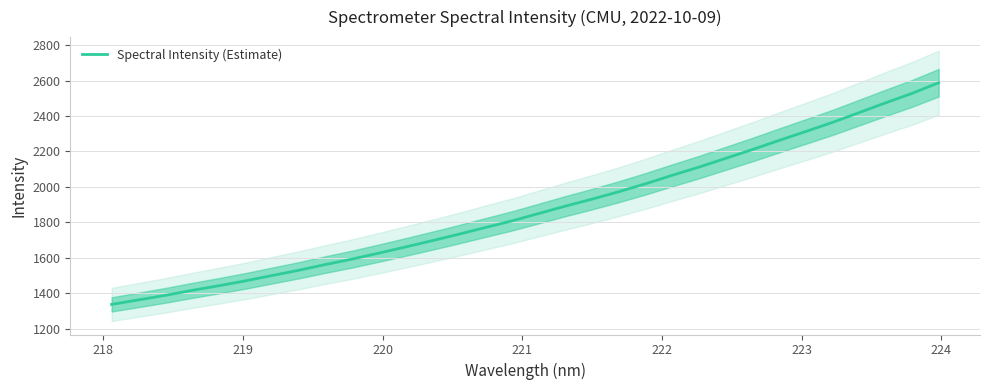

Reading left to right, extract all data points from this chart.

1337.5	1362.7	1388.2	1416.1	1442.4	1469.9	1500.0	1529.7	1562.1	1592.8	1626.5	1661.2	1696.7	1733.2	1771.2	1808.7	1850.2	1891.8	1931.4	1973.1	2017.7	2065.4	2111.6	2161.0	2210.3	2261.8	2312.1	2363.2	2418.6	2474.0	2527.8	2587.9